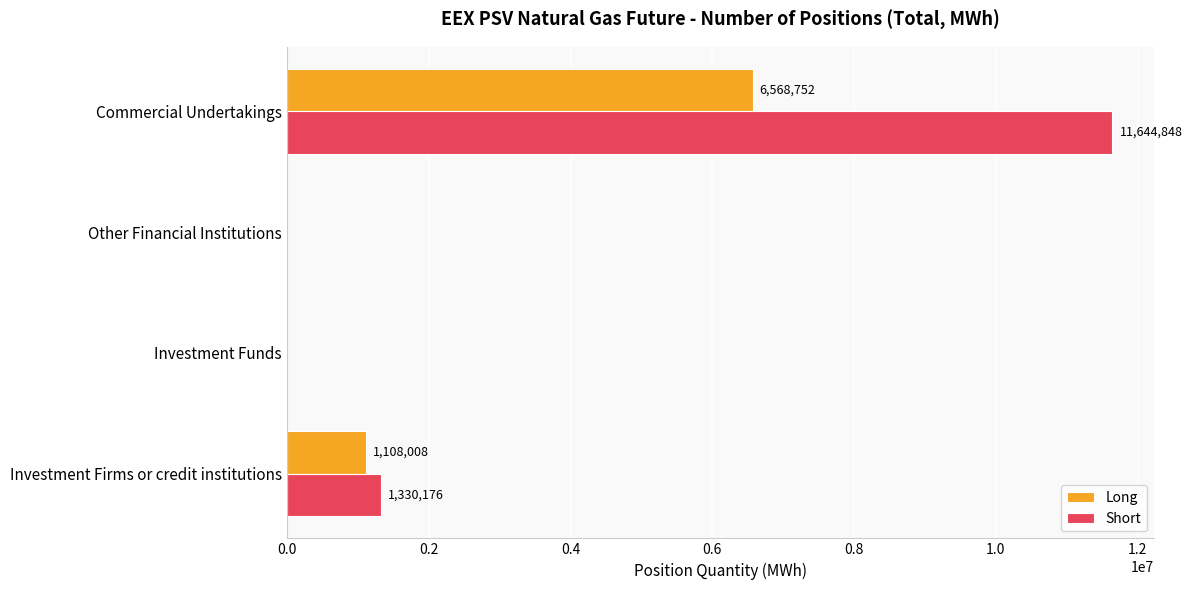

Read the Short value at Commercial Undertakings, to the nearest 50.

11644850